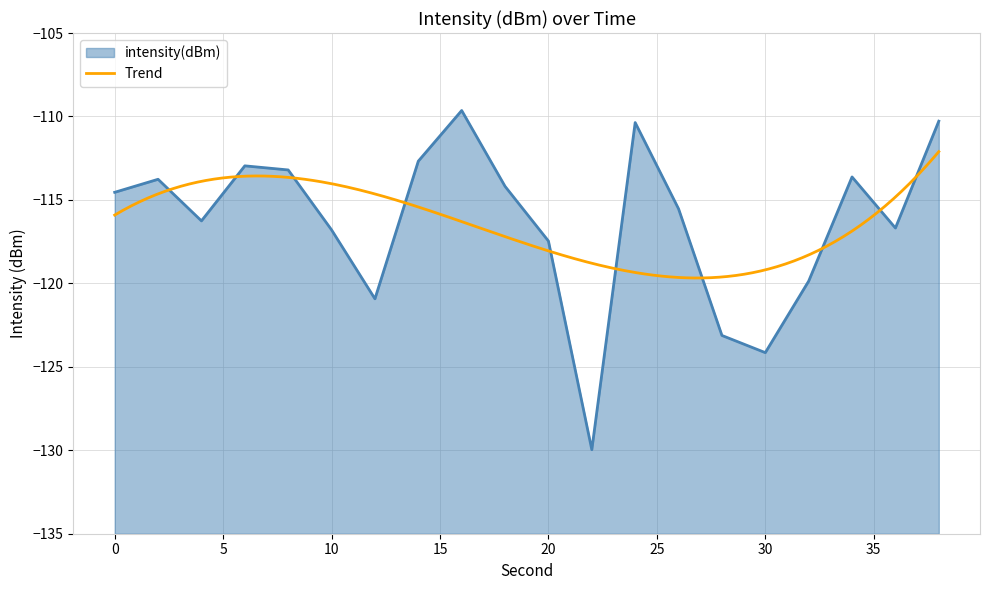

What is the sum of all values?

-2326.0